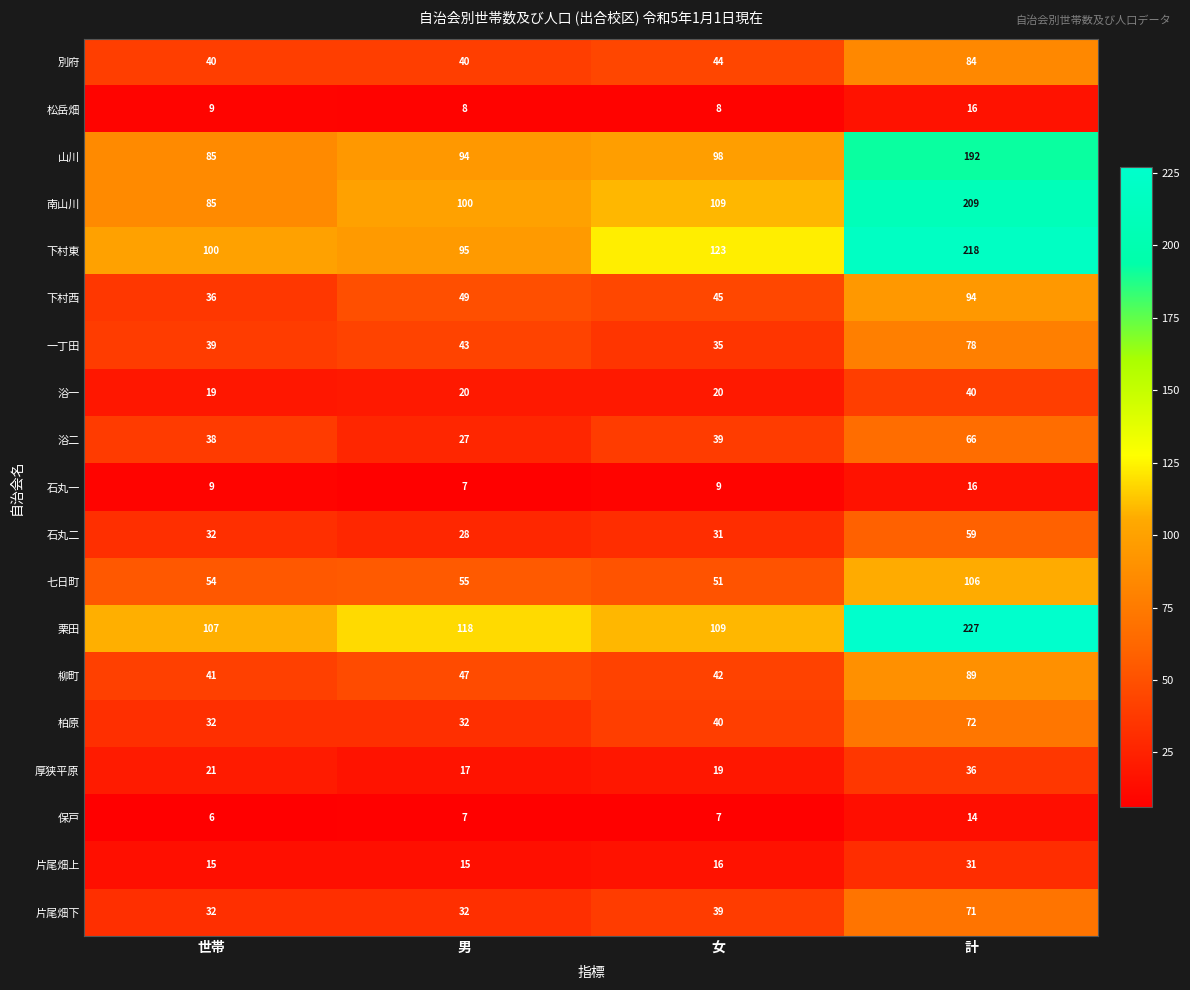

Where is 一丁田 nearest to the value 56?

男